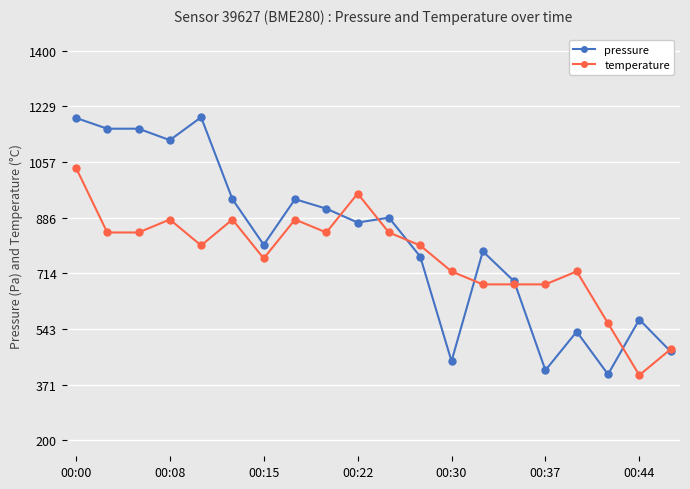

Rank the series by their average value, from lowest to highest.

temperature, pressure